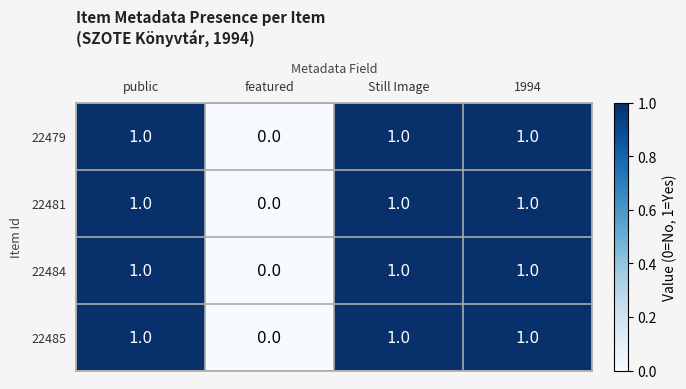

What is the greatest value displayed?

1